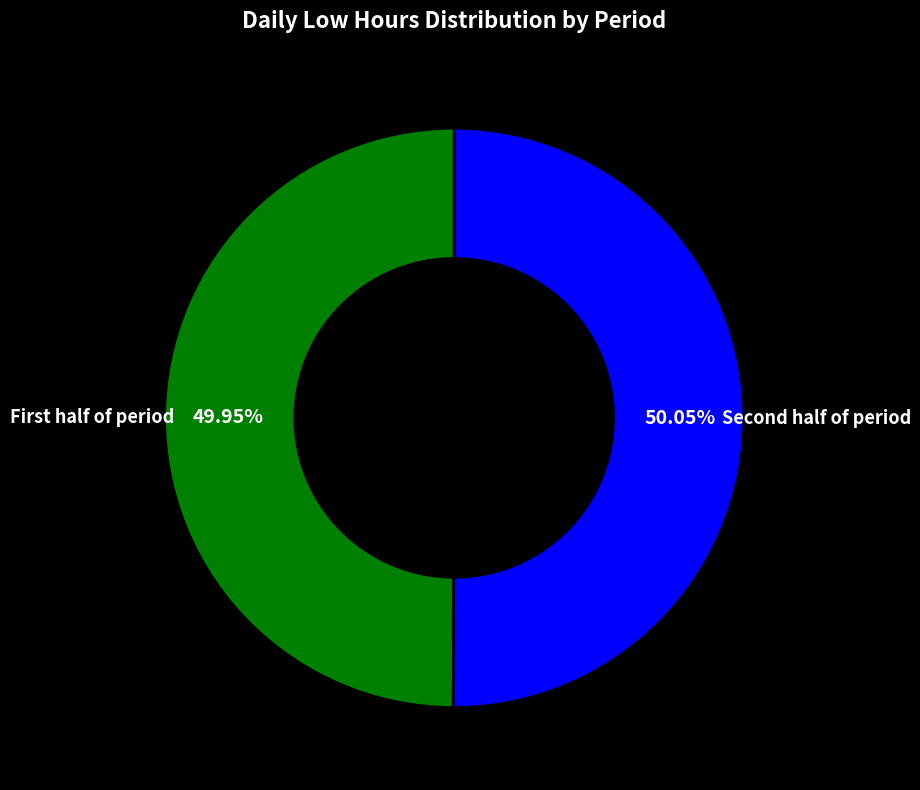

Is there any slice that represents more than half of the pie?

Yes